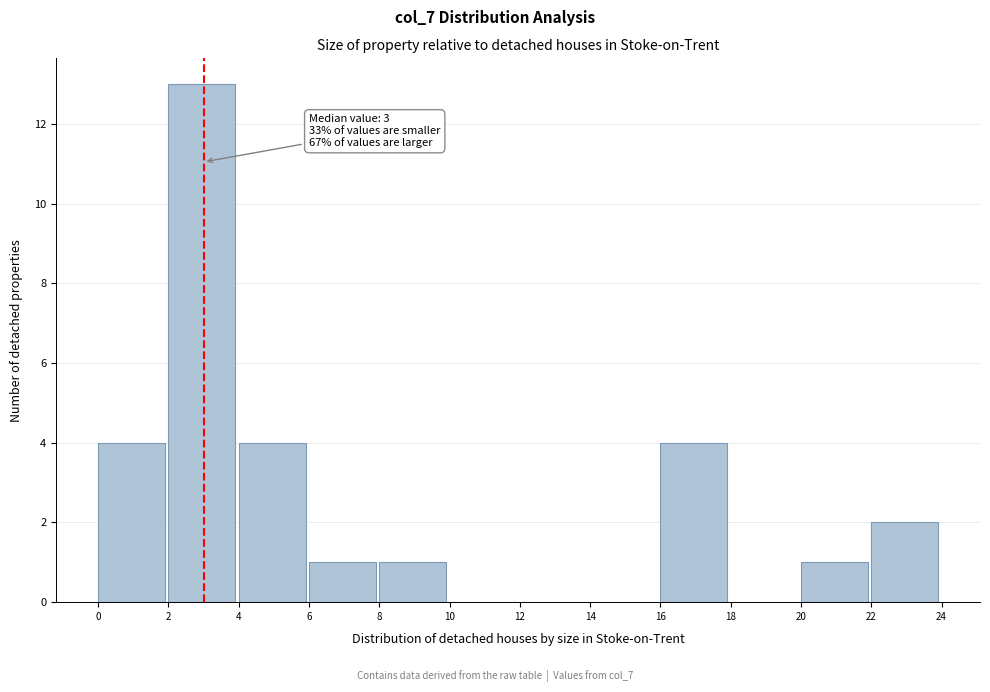

Over which range of the x-axis is the bar tallest?

2 to 4